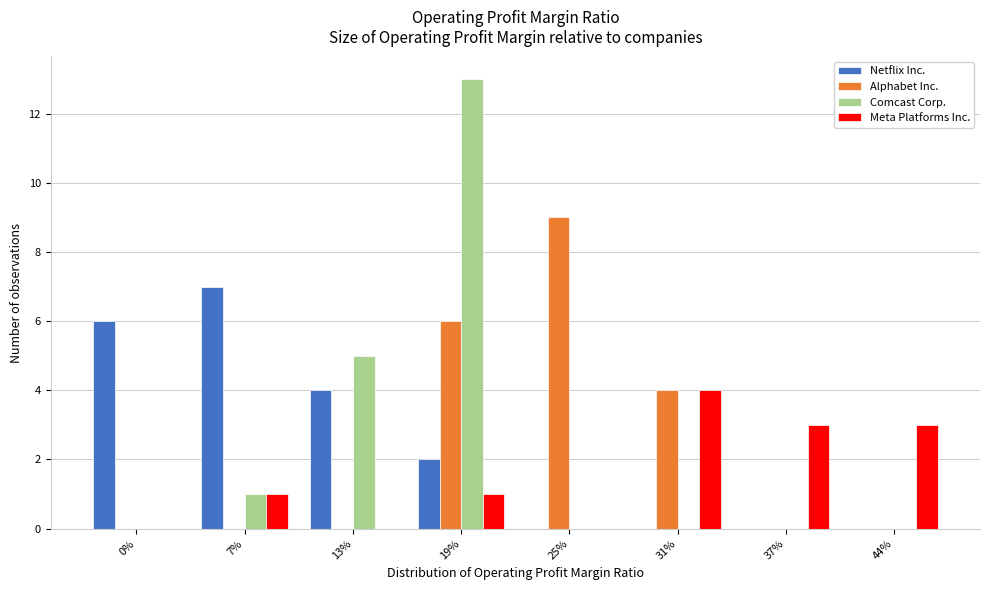

Between 7% and 31%, which series saw the biggest shift?

Netflix Inc.